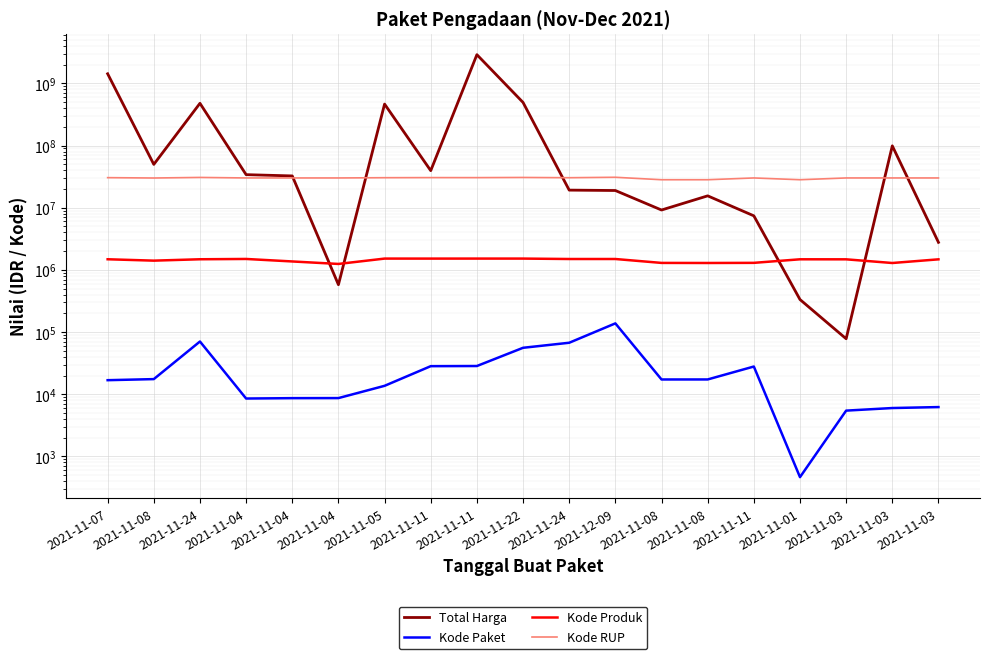

At 2021-11-01, list the series in order from largest to smallest.

Kode RUP, Kode Produk, Total Harga, Kode Paket